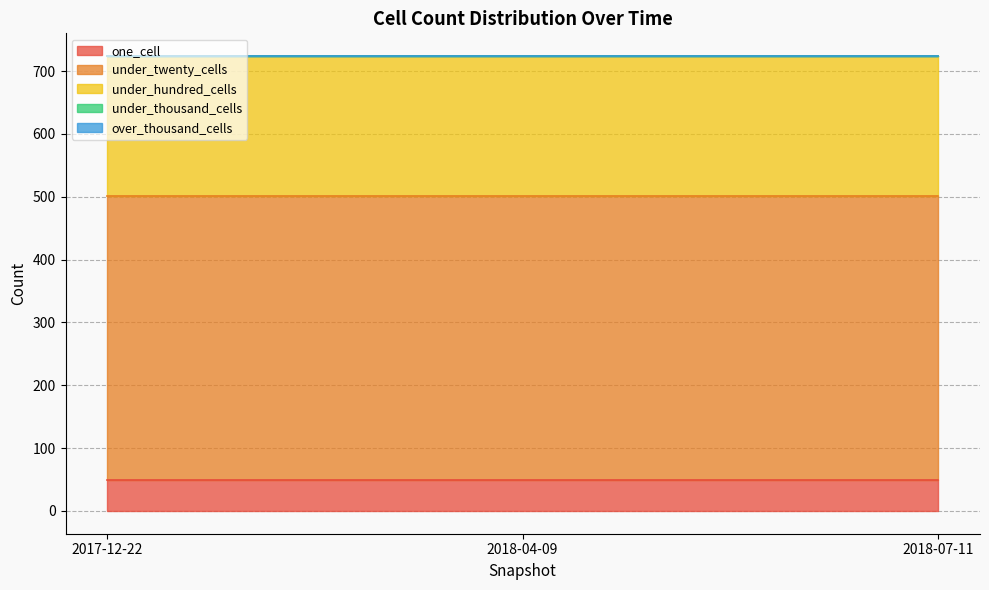

Reading left to right, extract all data points from this chart.

one_cell: 49	49	49
under_twenty_cells: 452	452	452
under_hundred_cells: 223	223	223
under_thousand_cells: 0	0	0
over_thousand_cells: 0	0	0